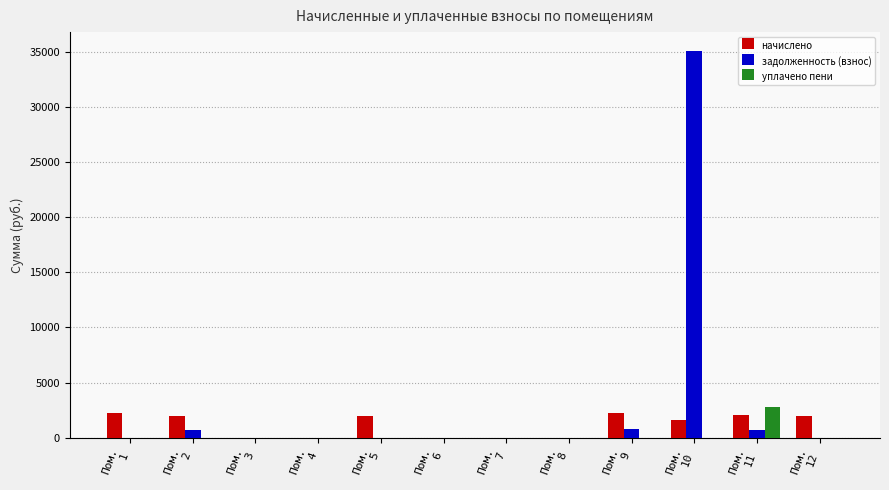

What is the maximum value for уплачено пени?

2762.4